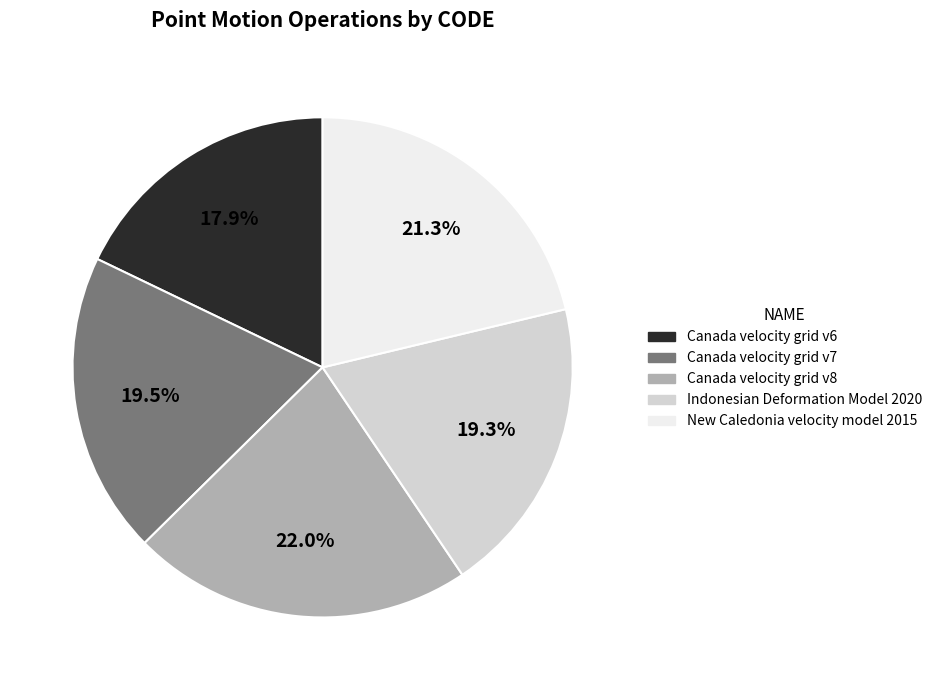

How much of the chart is everything except Indonesian Deformation Model 2020?

80.7%